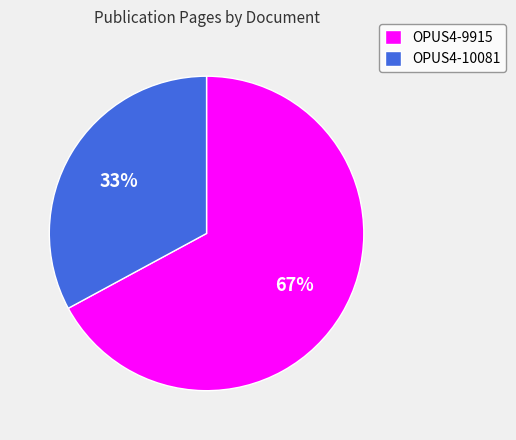

Is the sum of OPUS4-10081 and OPUS4-9915 greater than half?

Yes